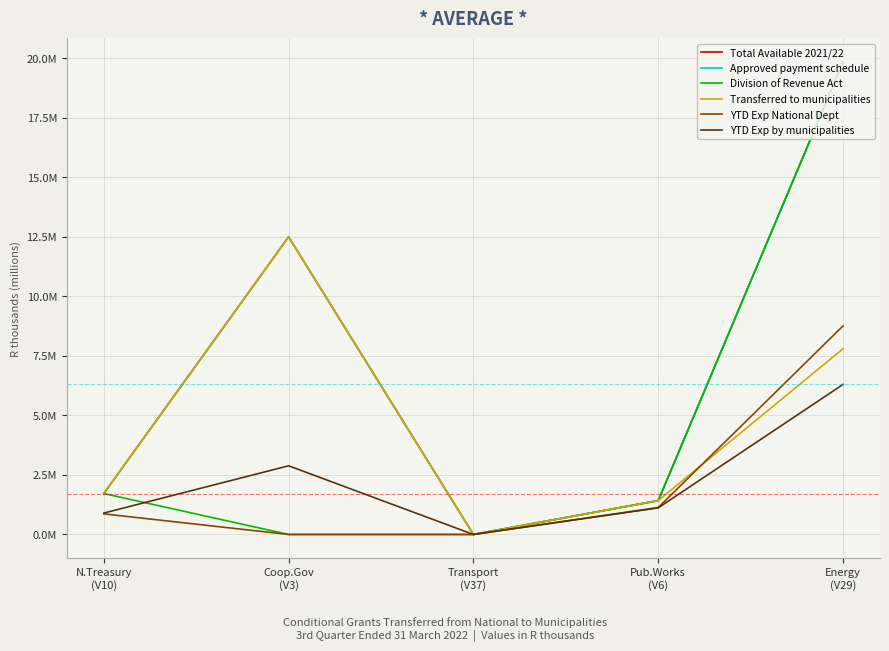

Reading left to right, list all the values displayed in this chart.

Total Available 2021/22: N.Treasury
(V10)=1720000	Coop.Gov
(V3)=12500000	Transport
(V37)=0	Pub.Works
(V6)=1423000	Energy
(V29)=19847000
Approved payment schedule: N.Treasury
(V10)=1720000	Coop.Gov
(V3)=12500000	Transport
(V37)=0	Pub.Works
(V6)=1423000	Energy
(V29)=19847000
Division of Revenue Act: N.Treasury
(V10)=1720000	Coop.Gov
(V3)=0	Transport
(V37)=0	Pub.Works
(V6)=1423000	Energy
(V29)=19847000
Transferred to municipalities: N.Treasury
(V10)=1720000	Coop.Gov
(V3)=12500000	Transport
(V37)=0	Pub.Works
(V6)=1423000	Energy
(V29)=7800000
YTD Exp National Dept: N.Treasury
(V10)=865000	Coop.Gov
(V3)=0	Transport
(V37)=0	Pub.Works
(V6)=1131000	Energy
(V29)=8761000
YTD Exp by municipalities: N.Treasury
(V10)=898924	Coop.Gov
(V3)=2884734	Transport
(V37)=0	Pub.Works
(V6)=1117271	Energy
(V29)=6302868